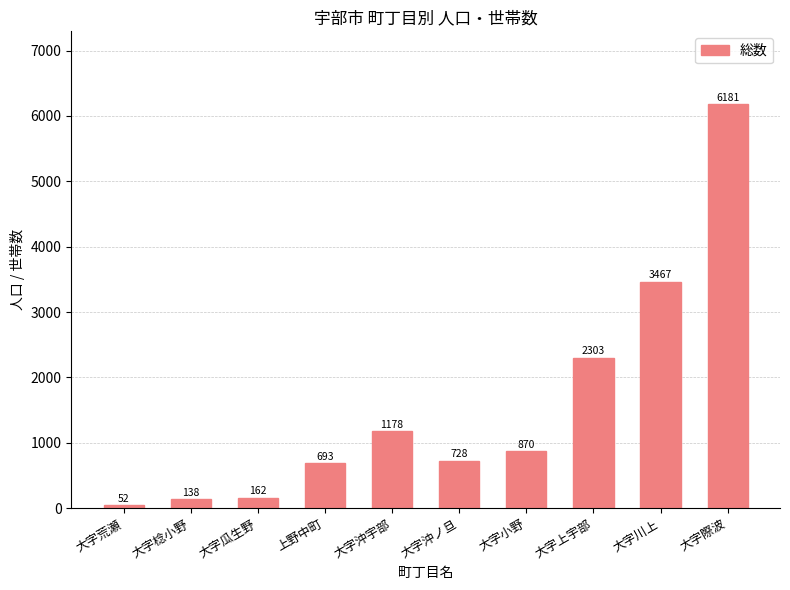

How many data points does each series have?

10